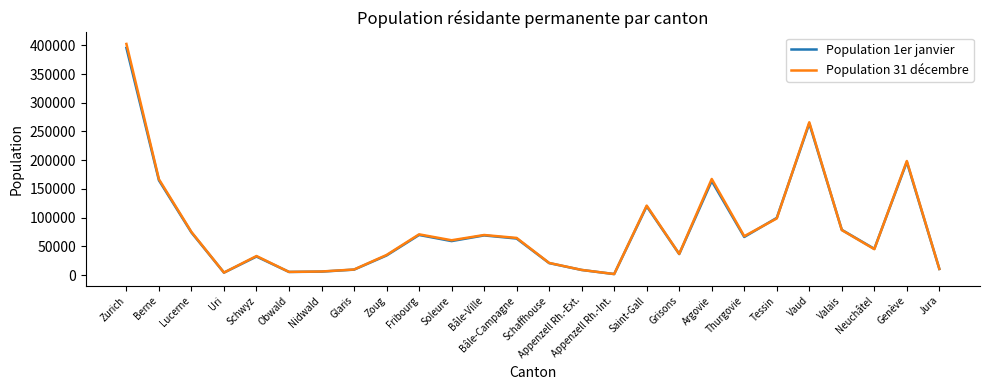

What is the average value of the Population 31 décembre series?

81784